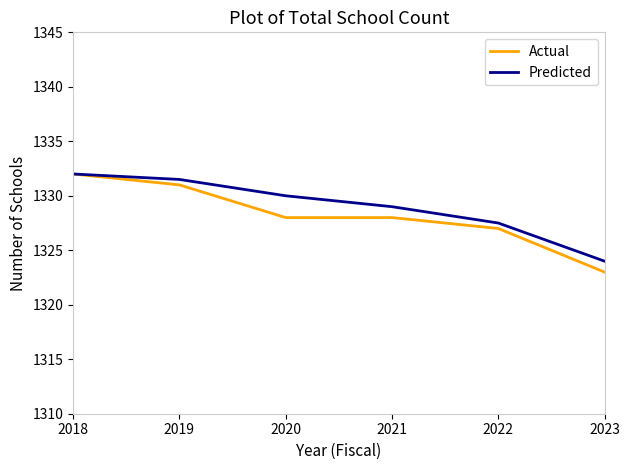

At which label does Actual first exceed 1328?

2018